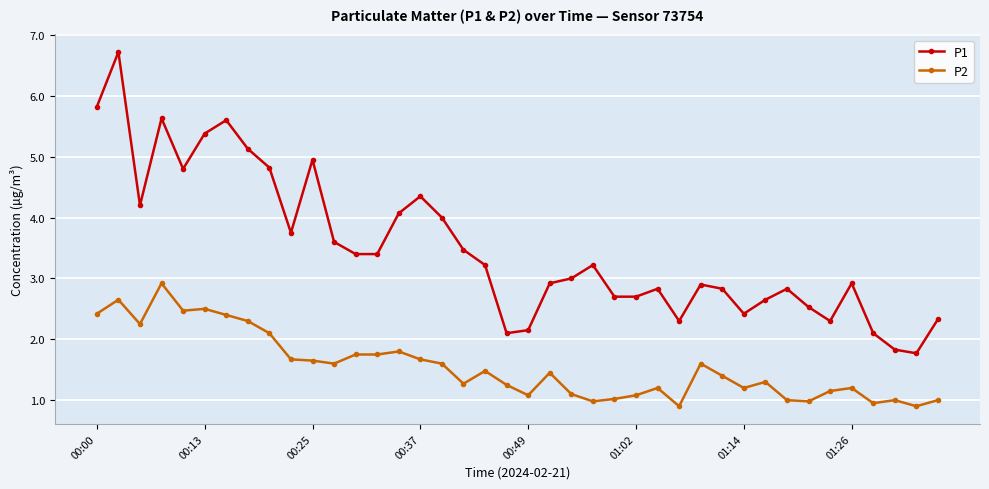

What is the average value of the P2 series?

1.5